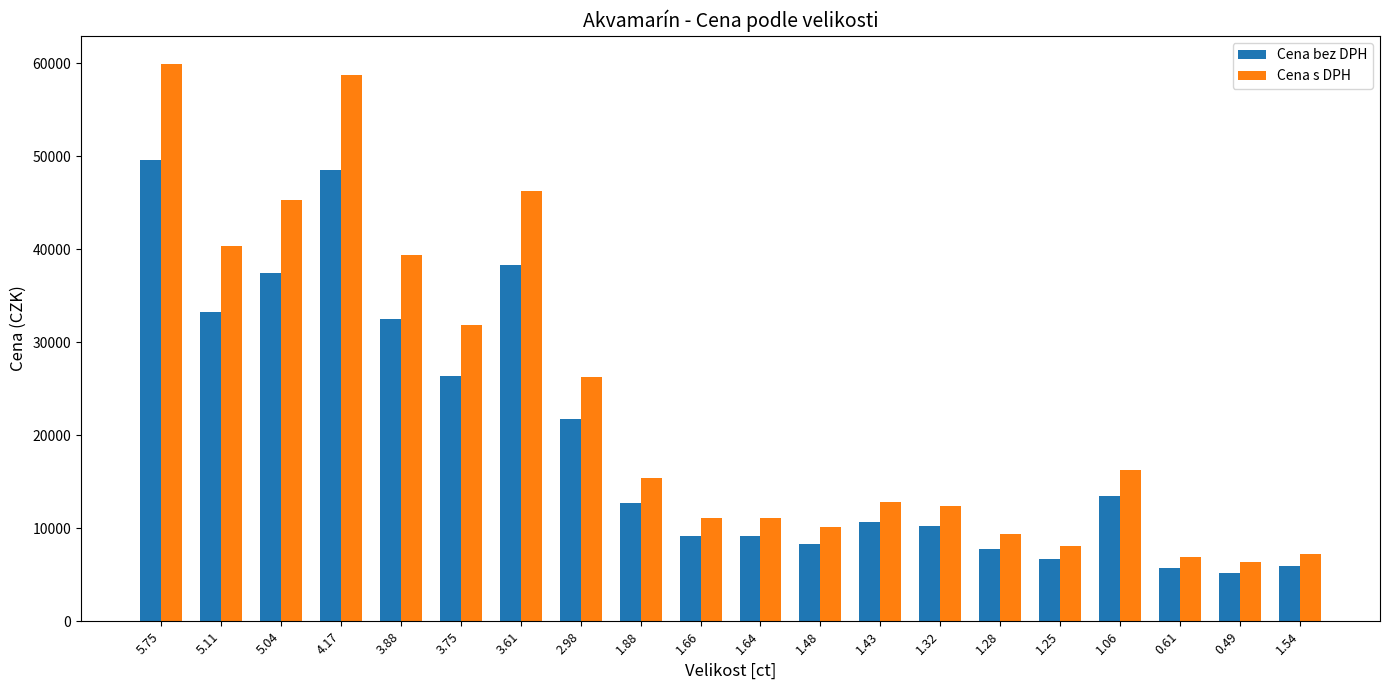

Which series has the largest total across all categories?

Cena s DPH